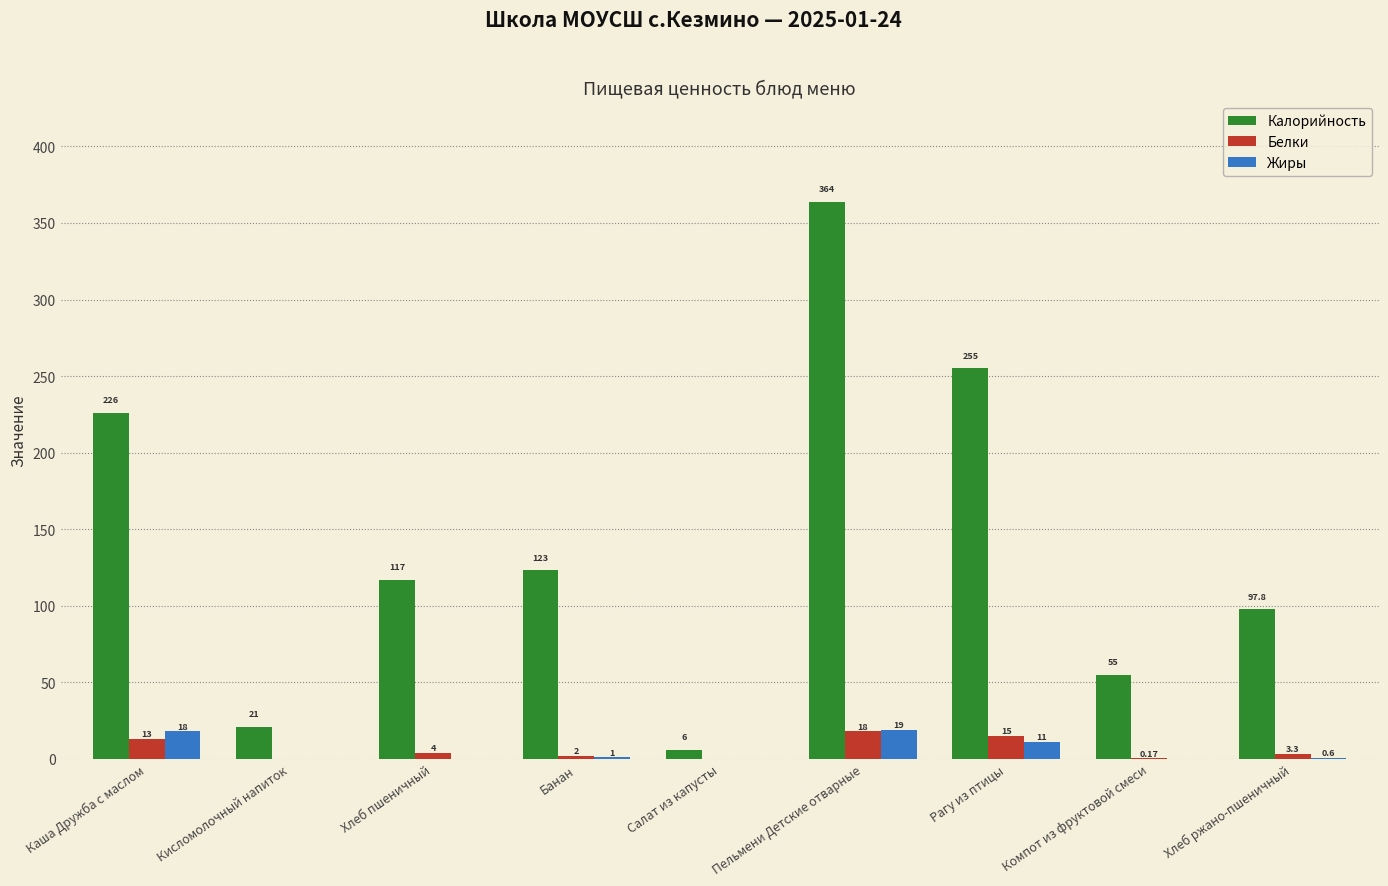

What is the maximum value shown in the chart?

364.0